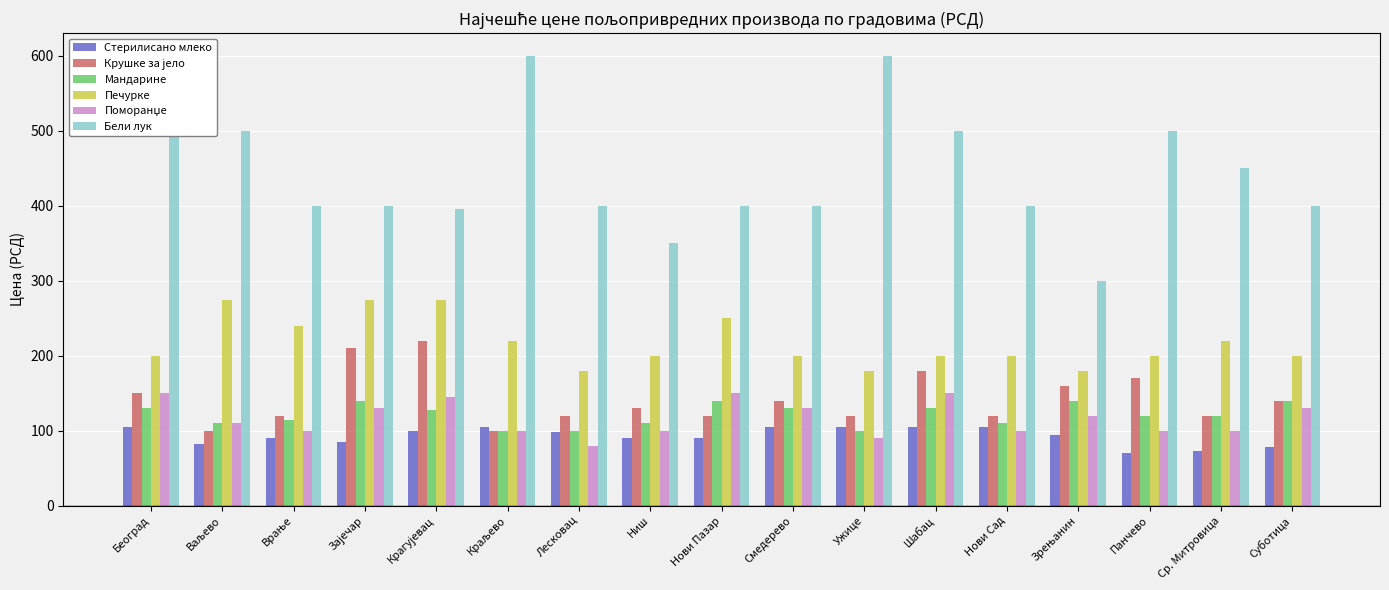

What are all the series names shown in the legend?

Стерилисано млеко, Крушке за јело, Мандарине, Печурке, Поморанџе, Бели лук